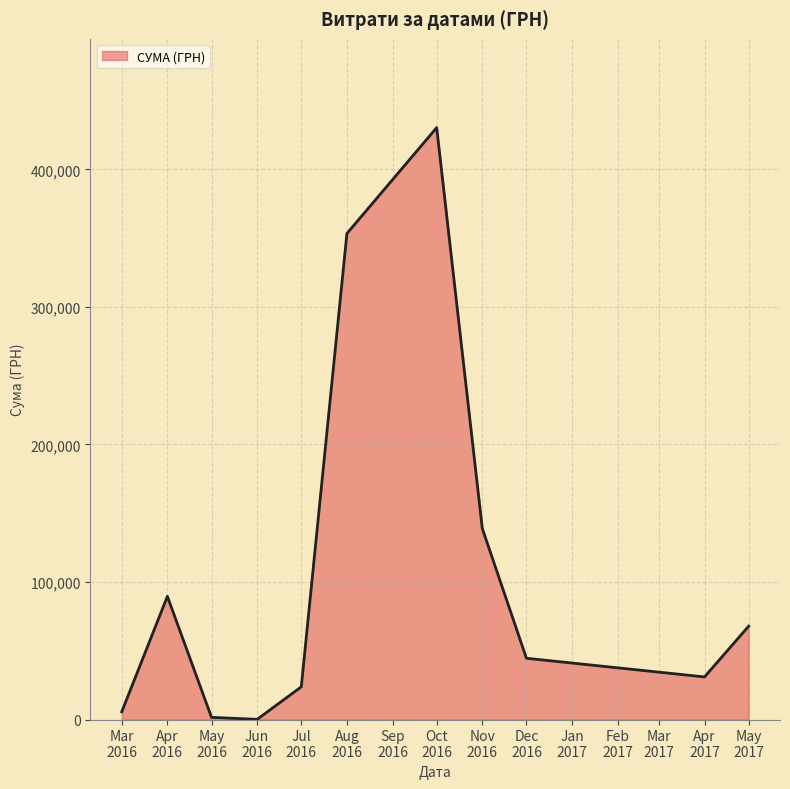

What is the smallest value displayed?

120.0